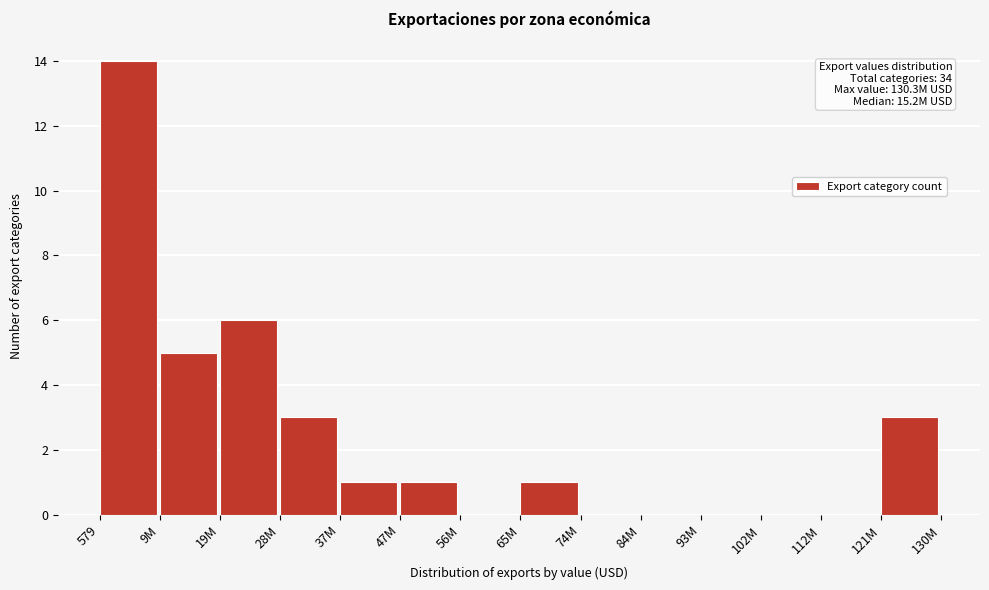

Reading left to right, transcribe all the data shown in this chart.

579=14	9M=5	19M=6	28M=3	37M=1	47M=1	56M=0	65M=1	74M=0	84M=0	93M=0	102M=0	112M=0	121M=3